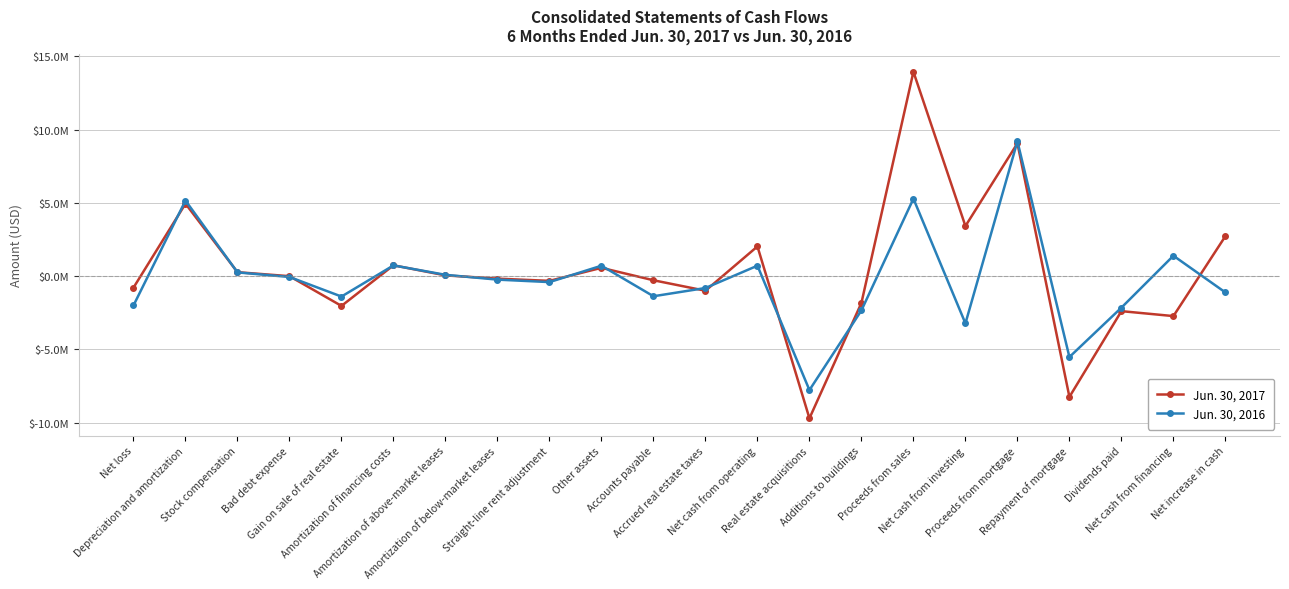

Which series has the largest range (max minus min)?

Jun. 30, 2017